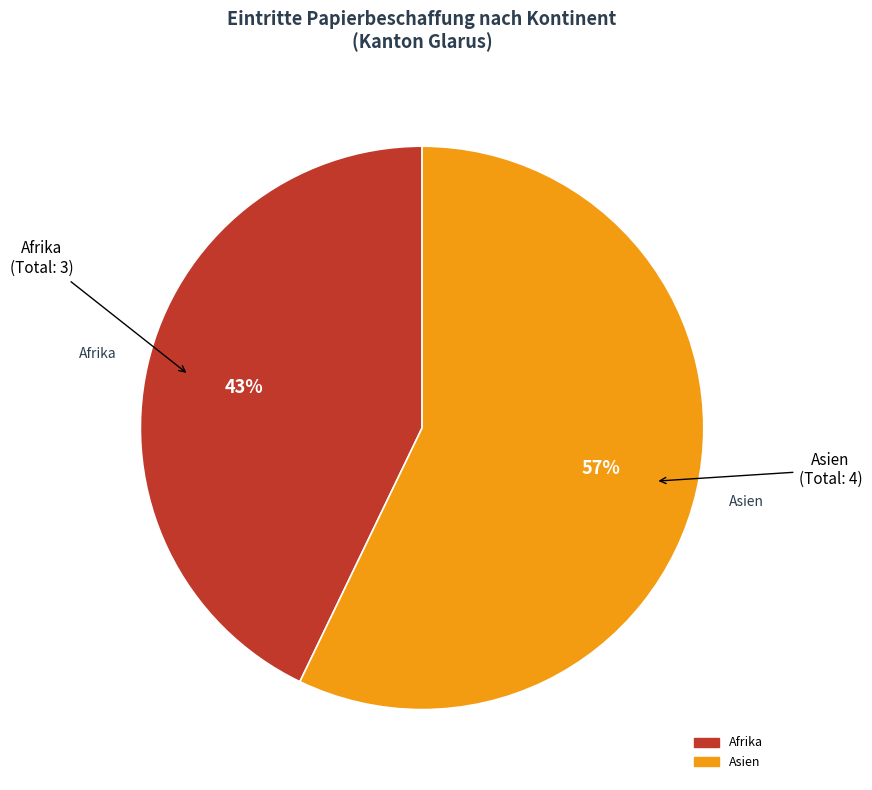

To the nearest percent, what is the difference between the largest and smallest slice percentages?

14%